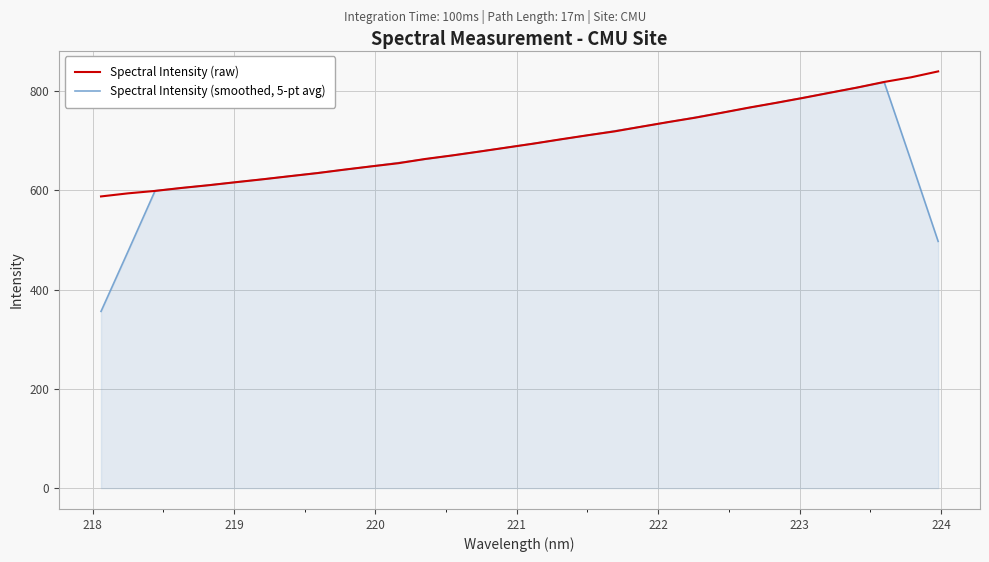

List the series in order of their overall mean, highest first.

Spectral Intensity (raw), Spectral Intensity (smoothed, 5-pt avg)